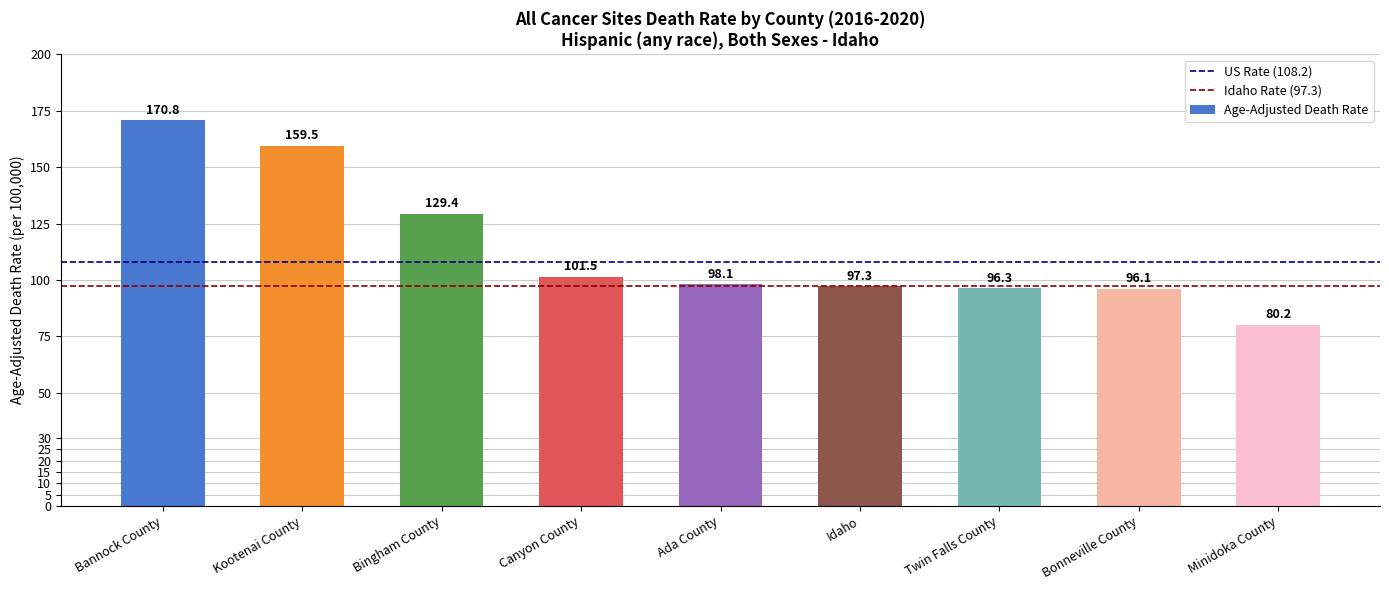

What is the average value?

114.4